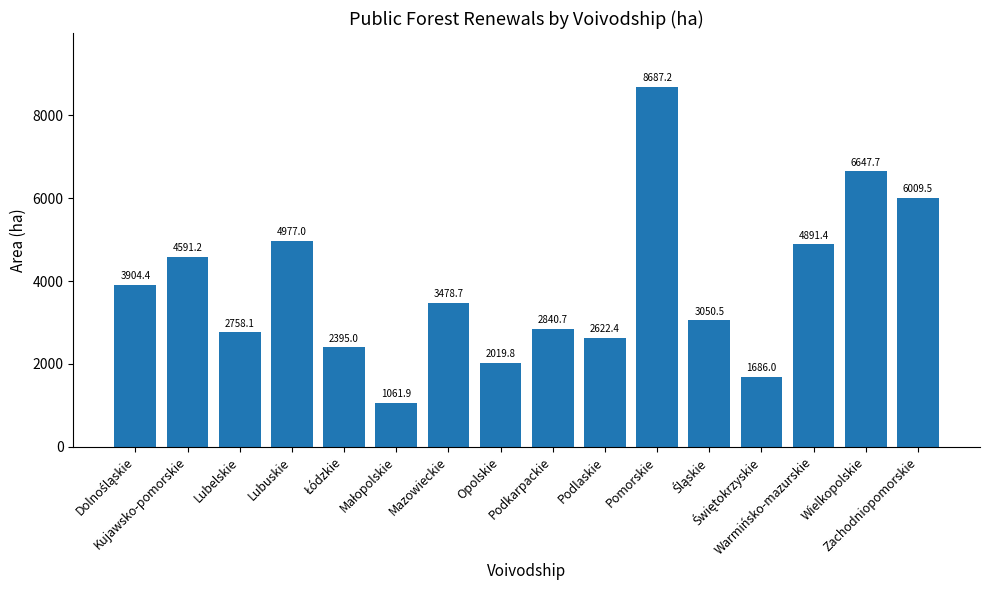

What is the difference between the maximum and second lowest values?

7001.2